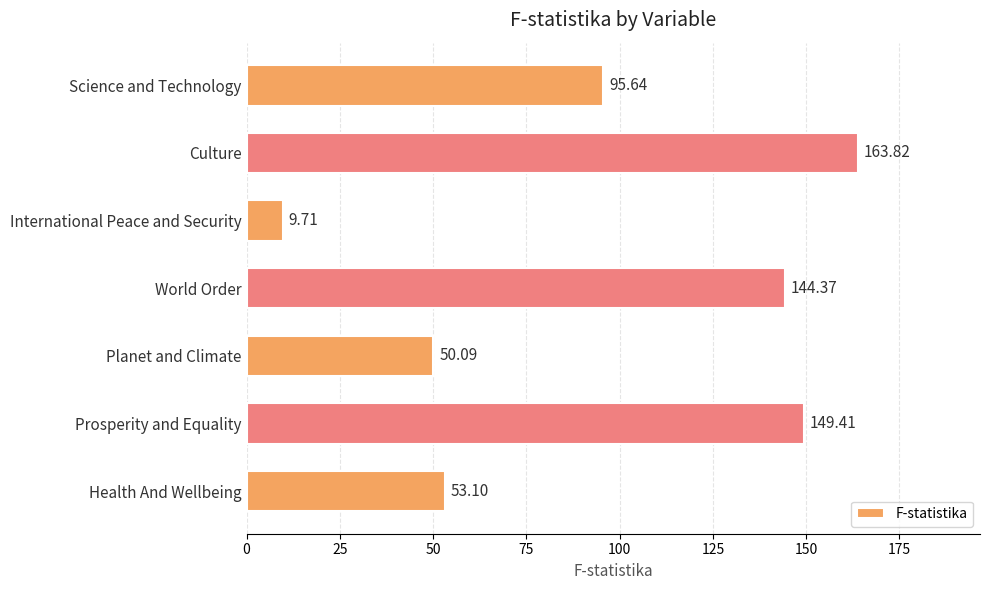

At which label is the value closest to 86?

Science and Technology